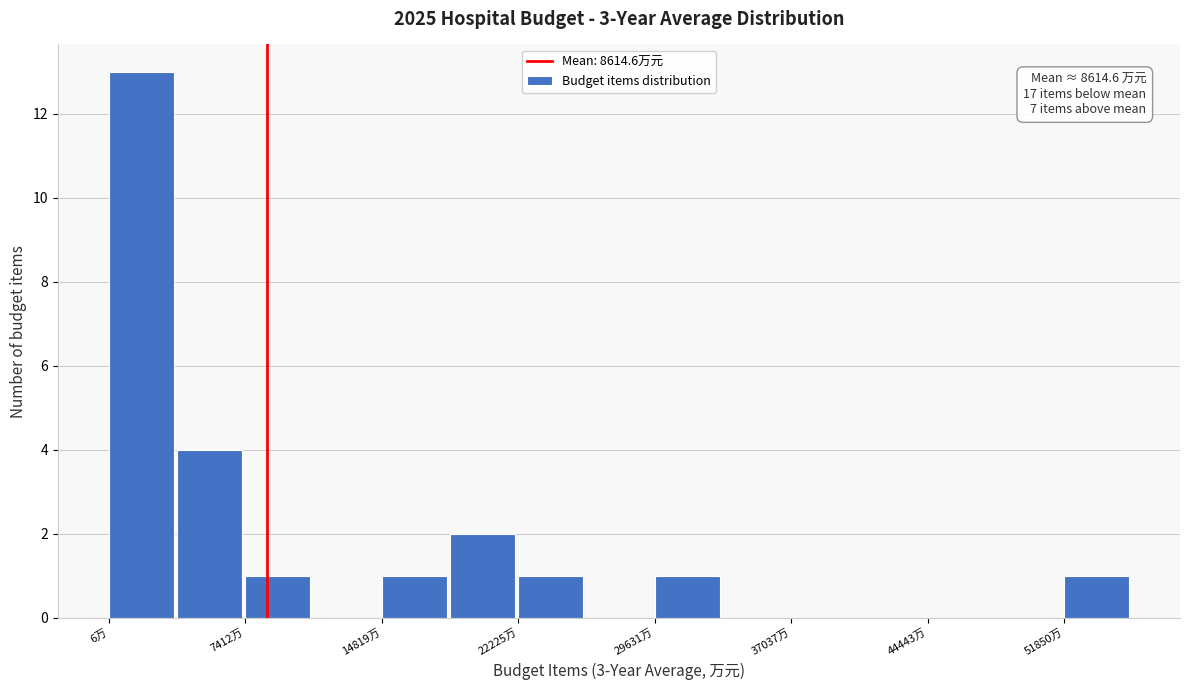

Read against the x-axis, roughly where is the centre of the tallest bar?

2000